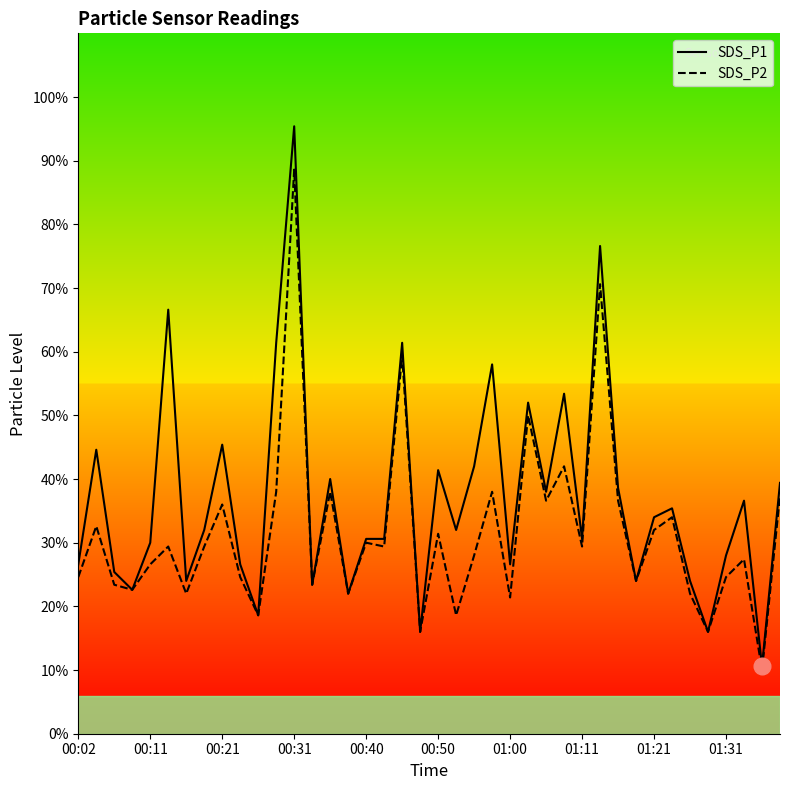

List the series in order of their peak value, highest first.

SDS_P1, SDS_P2